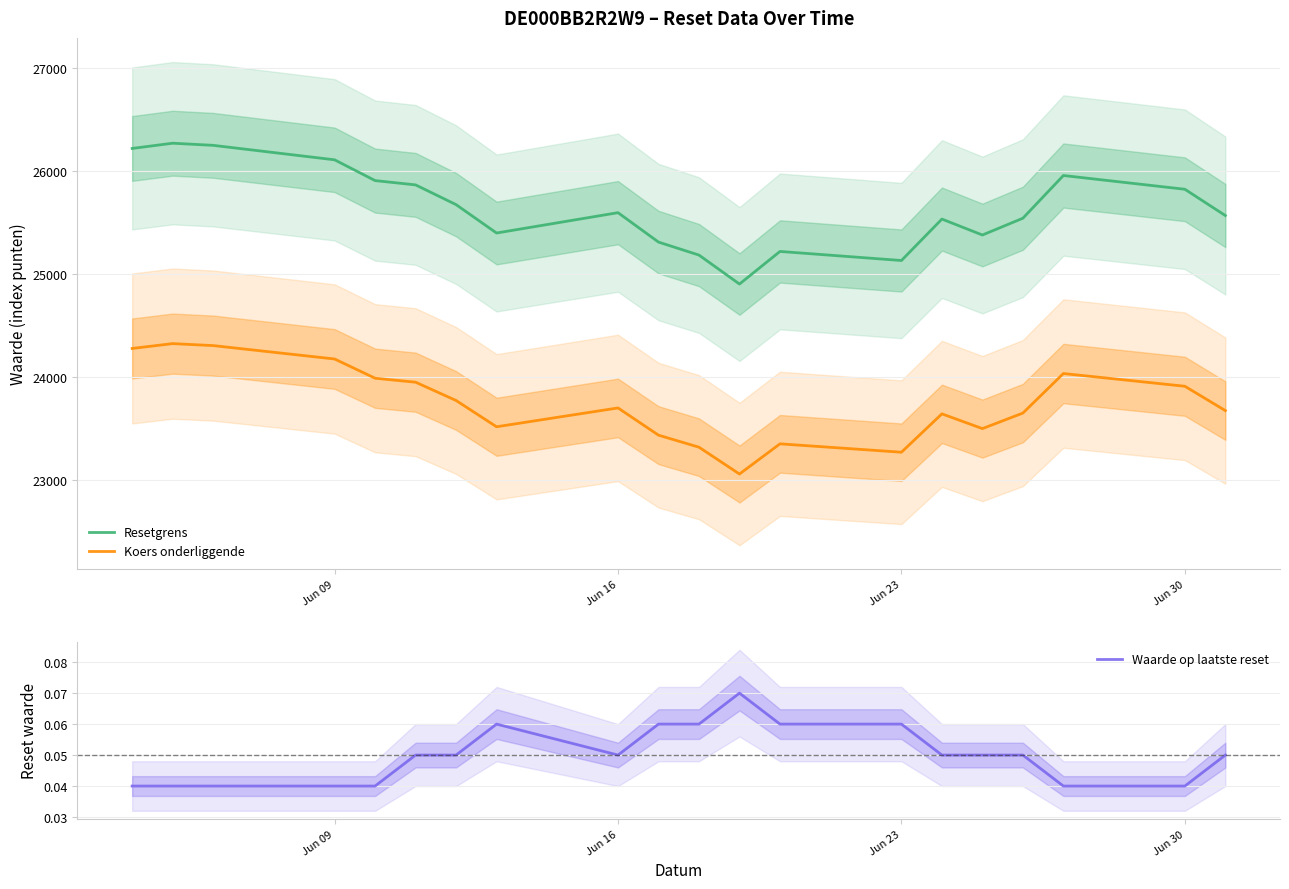

What is the sum of all Resetgrens values?

512823.8